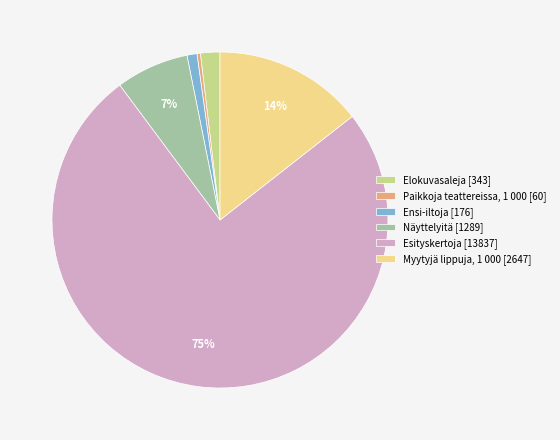

What percentage is the Elokuvasaleja [343] slice, to the nearest percent?

2%